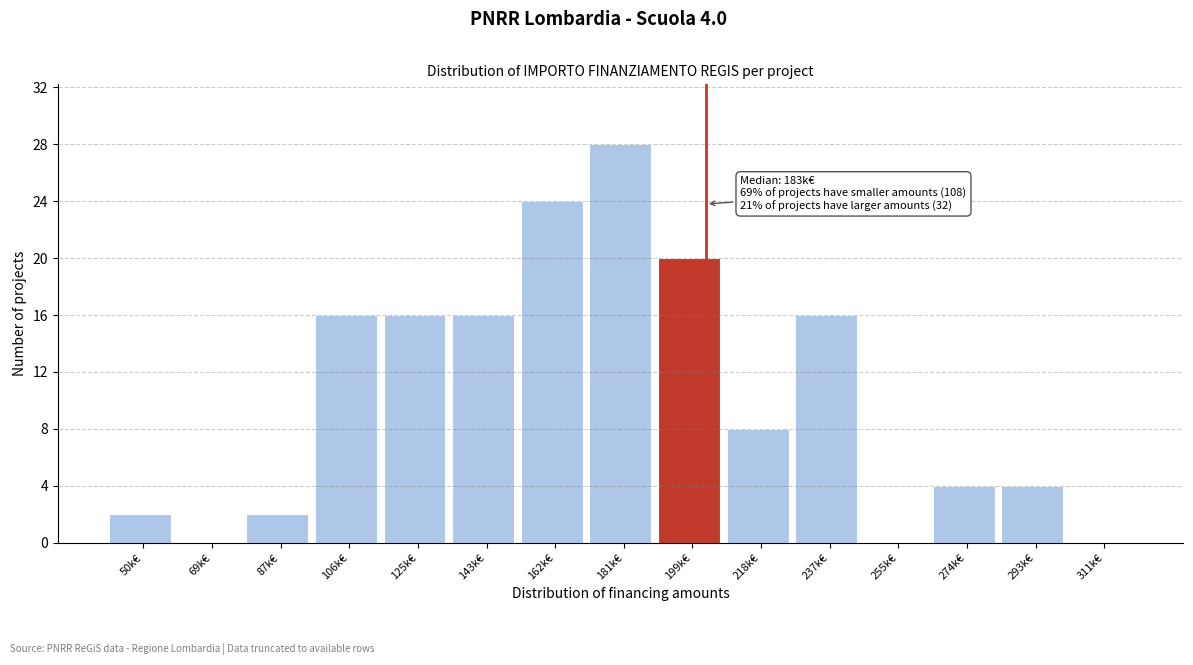

Reading left to right, extract all data points from this chart.

50k€=2	69k€=0	87k€=2	106k€=16	125k€=16	143k€=16	162k€=24	181k€=28	199k€=20	218k€=8	237k€=16	255k€=0	274k€=4	293k€=4	311k€=0